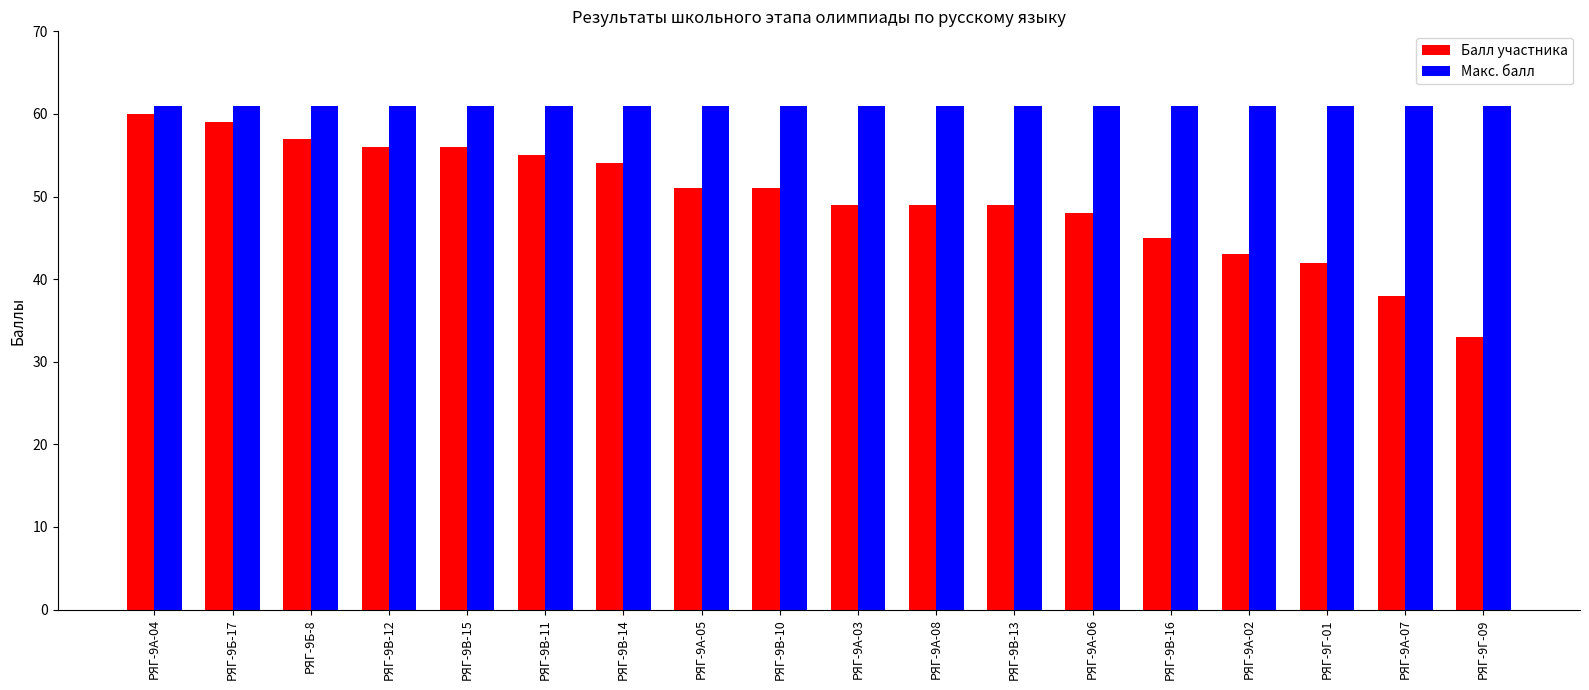

Reading left to right, transcribe all the data shown in this chart.

Балл участника: 60	59	57	56	56	55	54	51	51	49	49	49	48	45	43	42	38	33
Макс. балл: 61	61	61	61	61	61	61	61	61	61	61	61	61	61	61	61	61	61